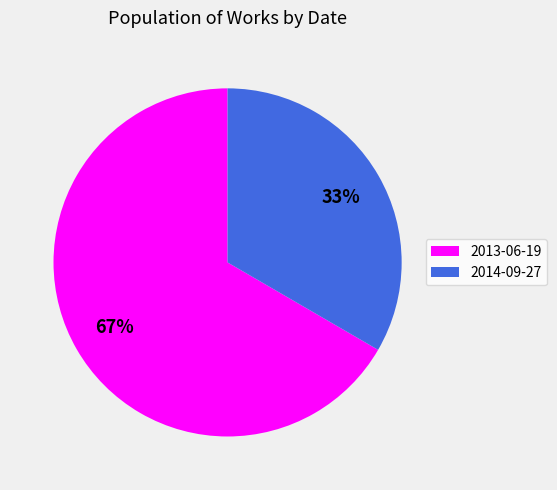

How many segments does this pie chart have?

2